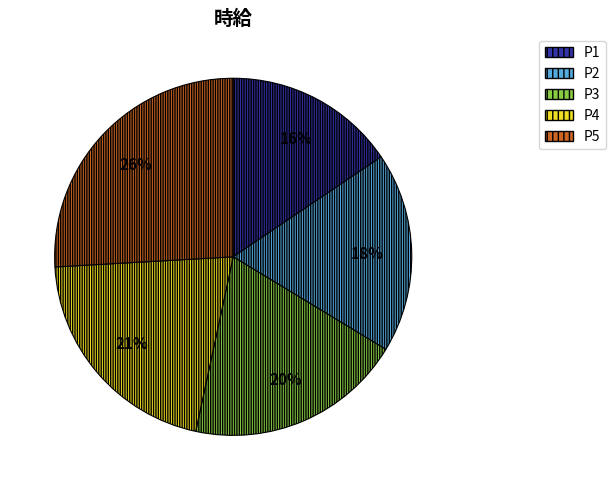

Does P3 account for over 50% of the chart?

No